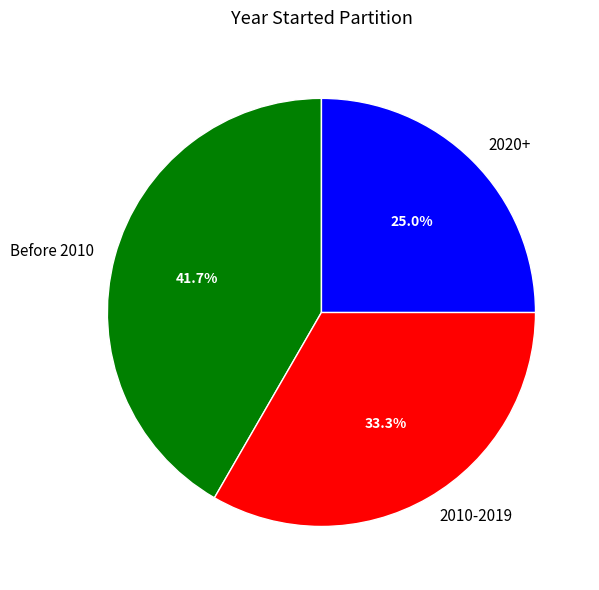

Does any single category account for the majority?

No